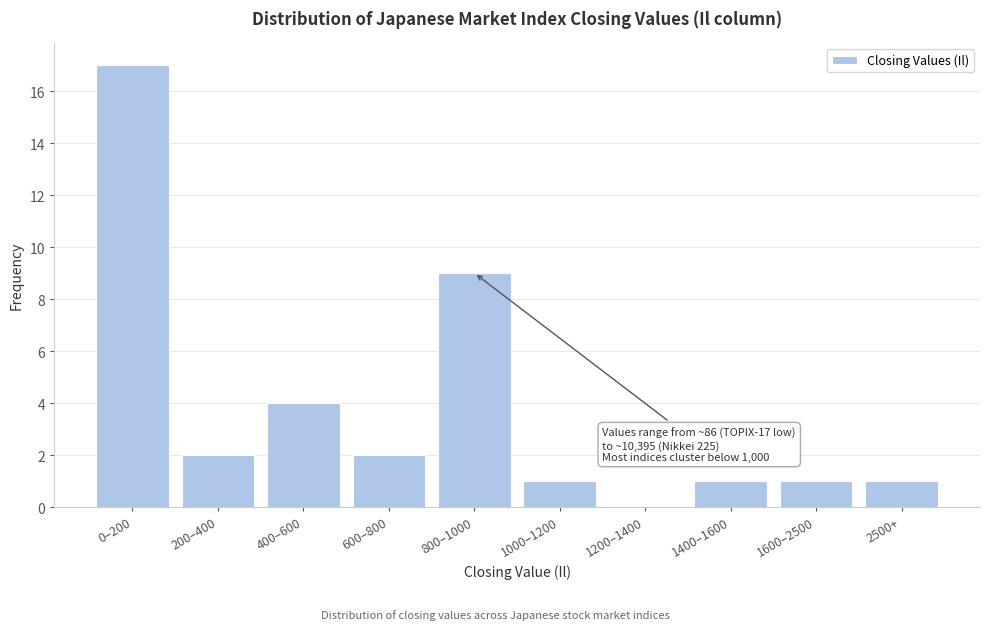

Reading left to right, extract all data points from this chart.

0–200=17	200–400=2	400–600=4	600–800=2	800–1000=9	1000–1200=1	1200–1400=0	1400–1600=1	1600–2500=1	2500+=1